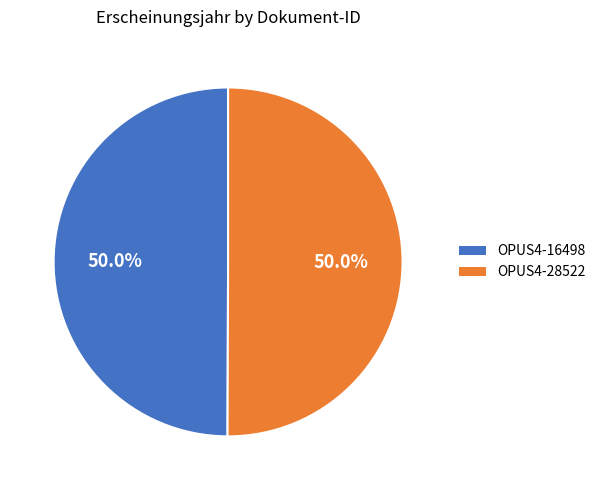

How many slices are in this pie chart?

2